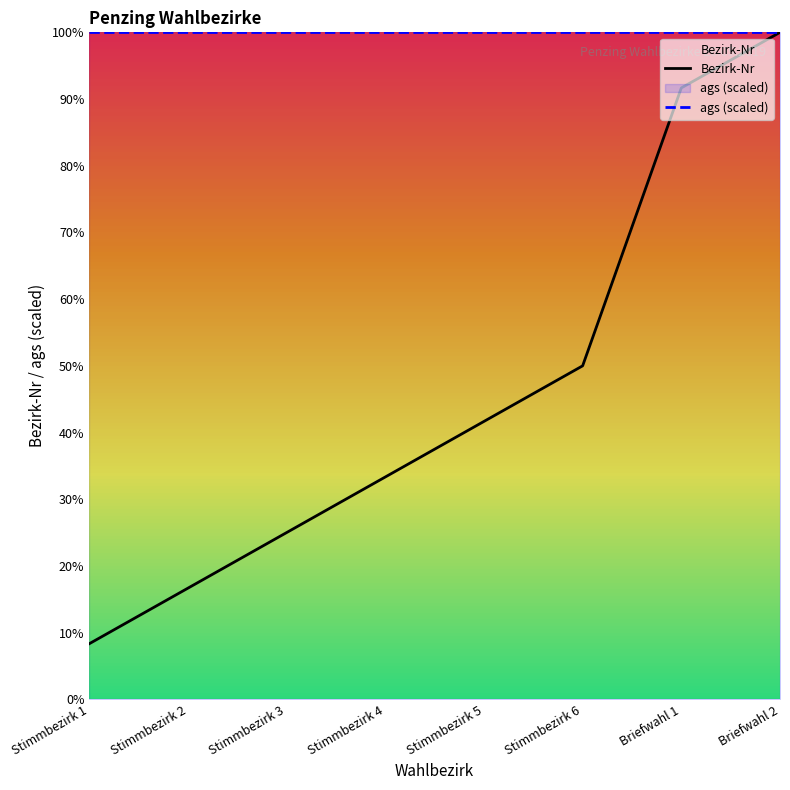

What position from the right is Stimmbezirk 2?

7